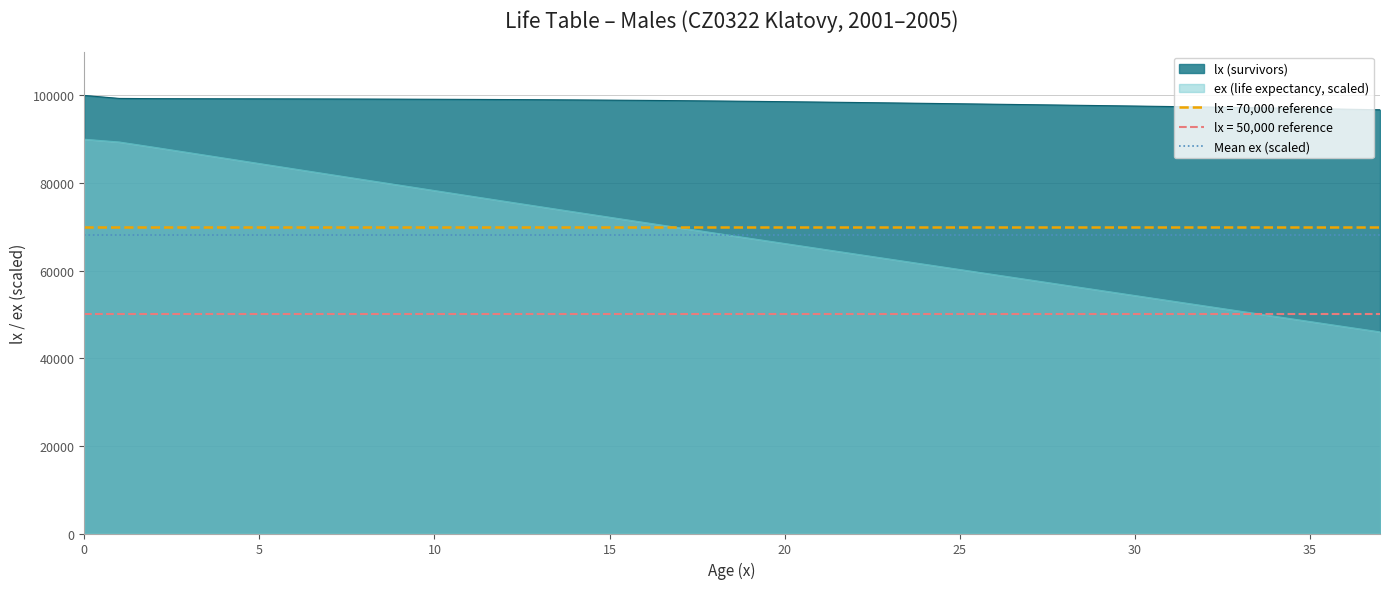

Rank the series by their maximum value, from highest to lowest.

lx, ex